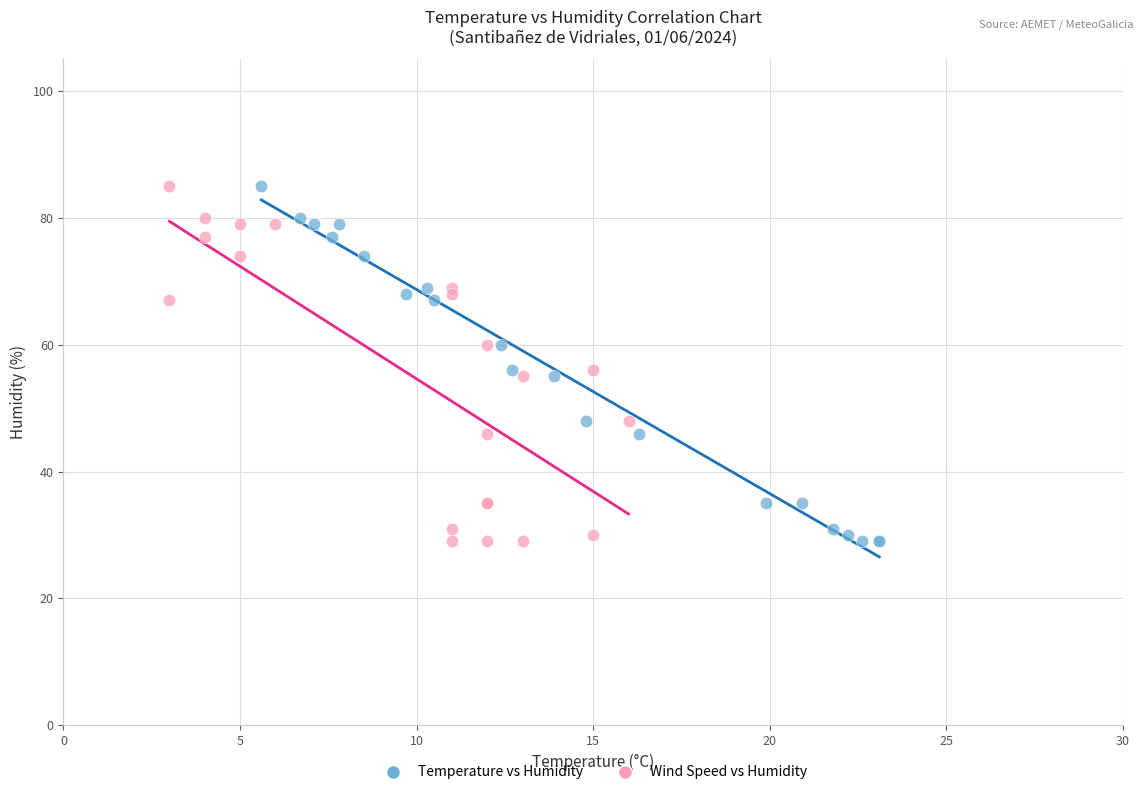

What are all the series names shown in the legend?

Temperature vs Humidity, Wind Speed vs Humidity